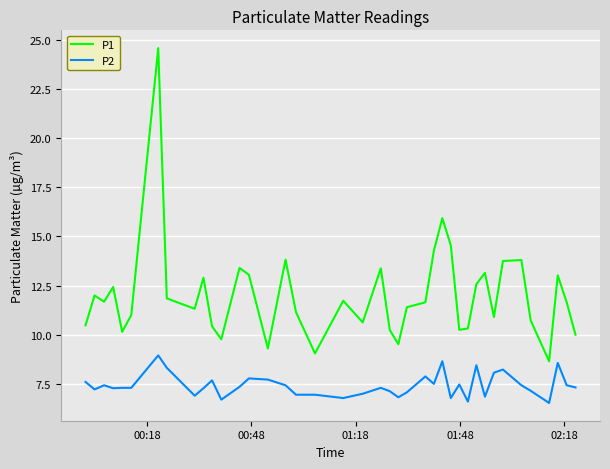

Which series has the largest total across all categories?

P1